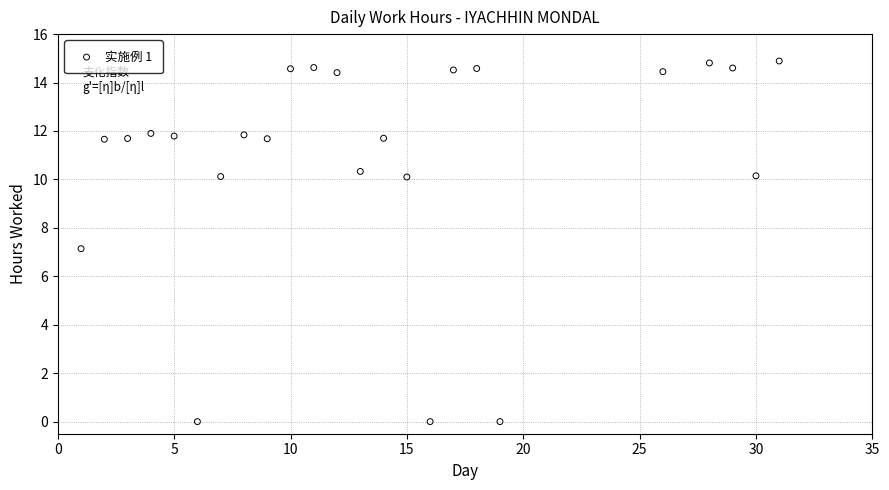

What is the range of X values (max minus min)?

30.0